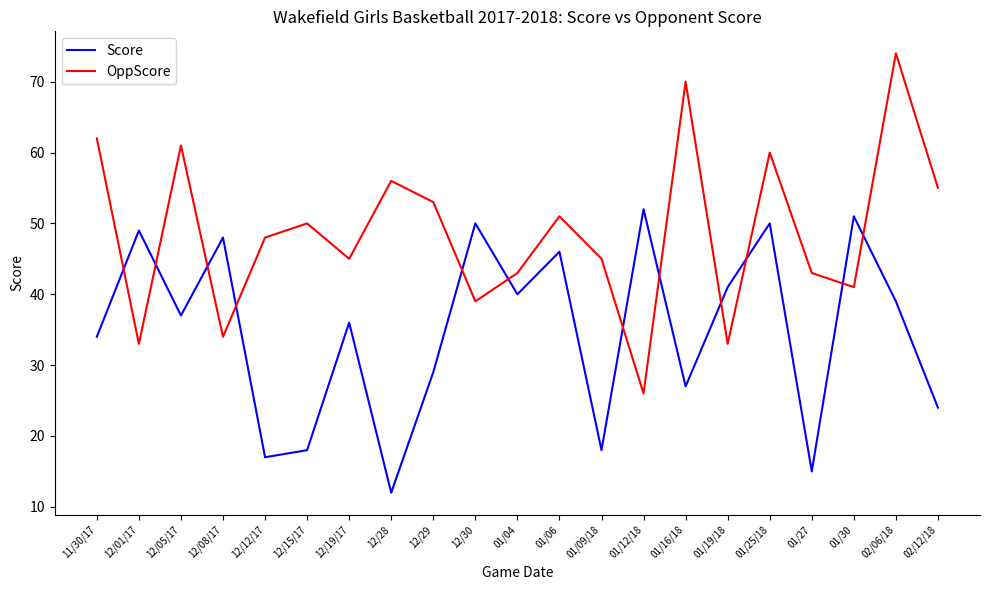

True or false: Score and OppScore intersect in this chart.

True